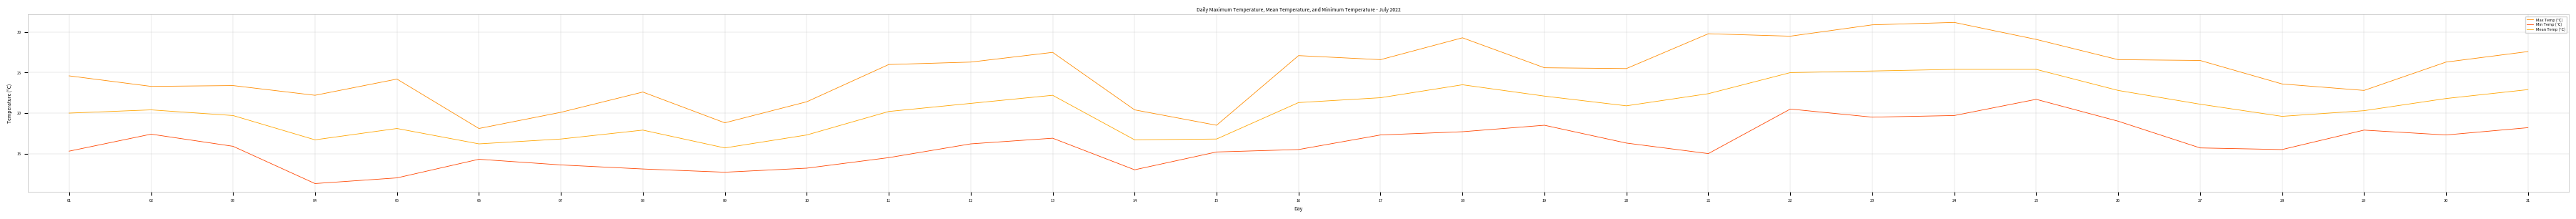

The Min Temp (°C) series shows 8.0 at 24. True or false?

False